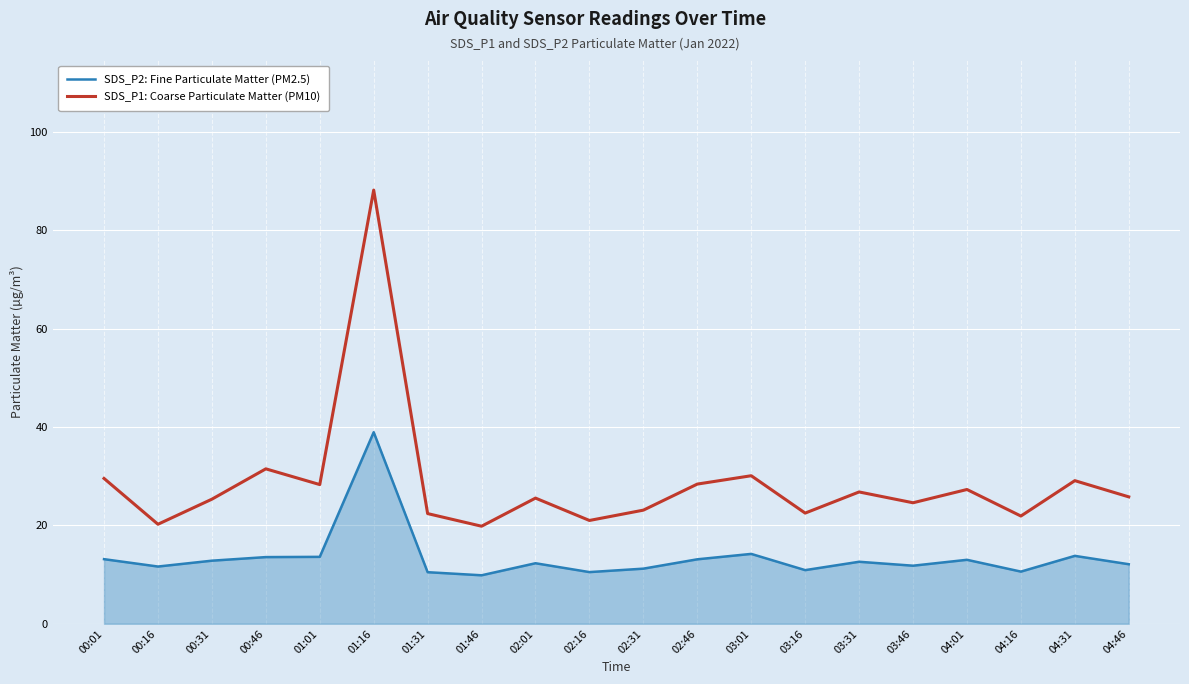

Which category has the highest value across all series?

01:16